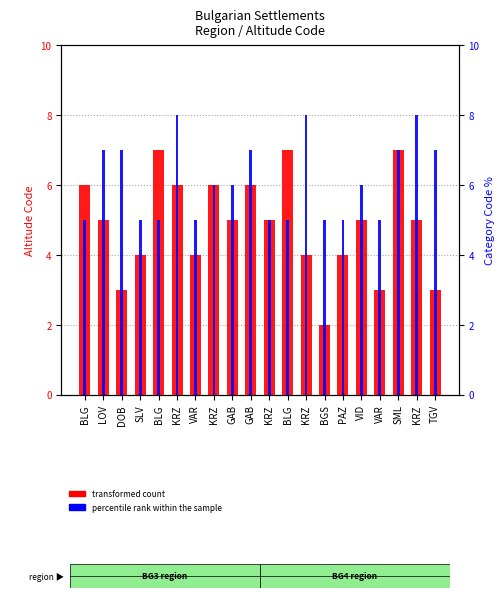

What is the spread (max minus min) of values at TGV?

4